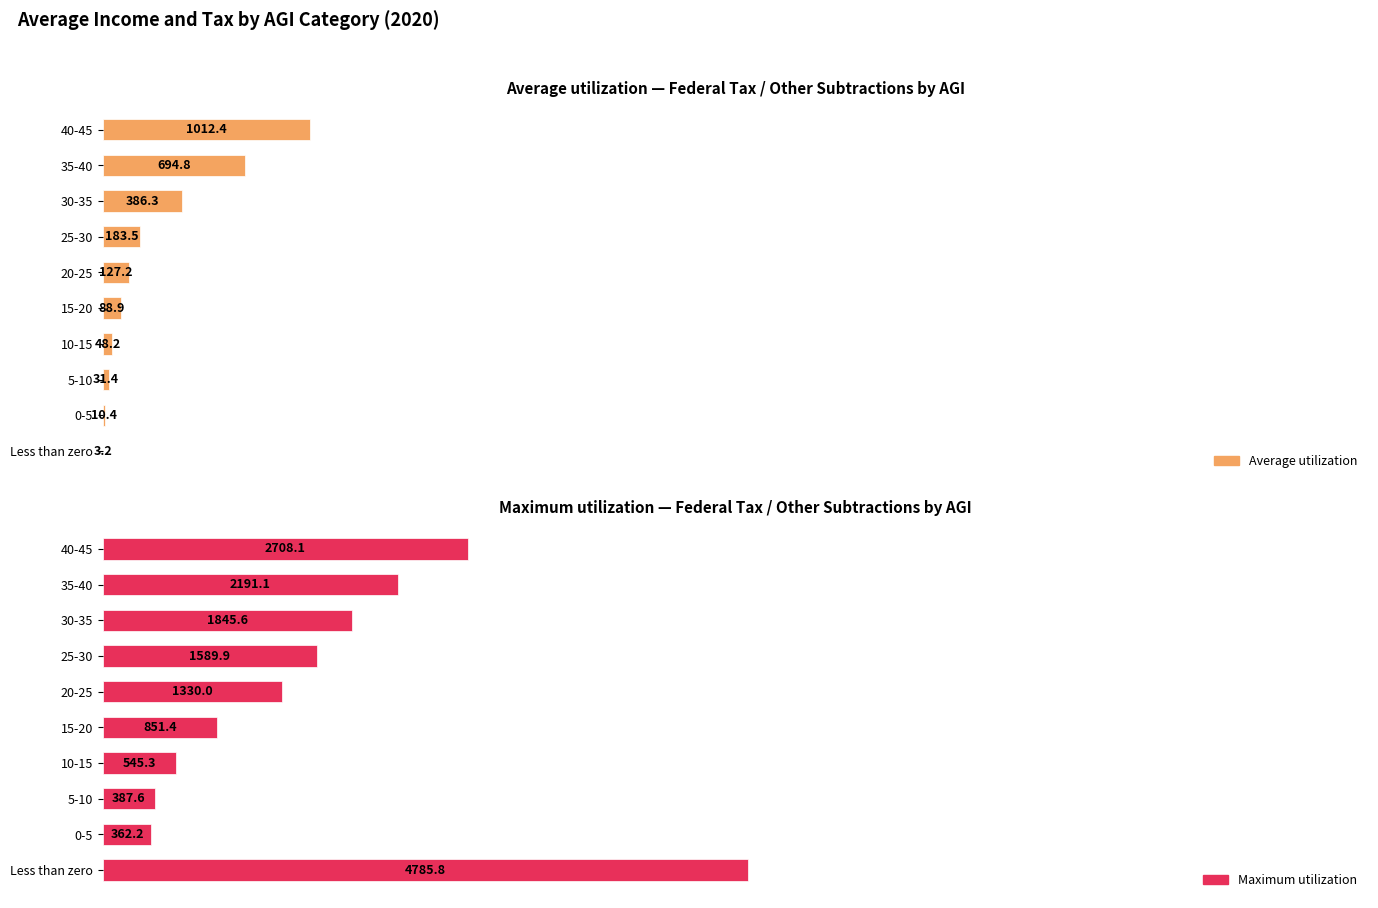

Which series has the largest total across all categories?

Maximum utilization